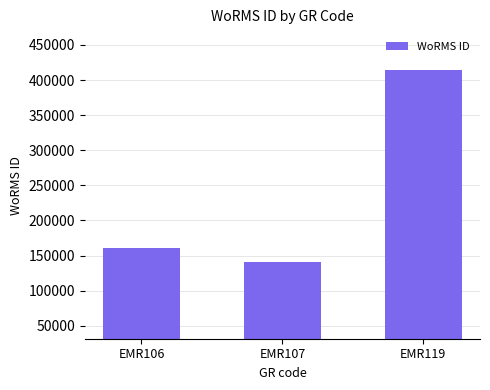

Between EMR119 and EMR106, which is larger?

EMR119